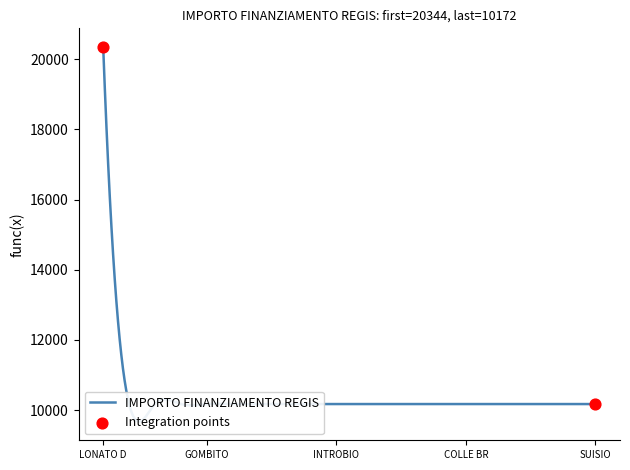

Which has a higher value, COLLE BRIANZA or GOMBITO?

COLLE BRIANZA